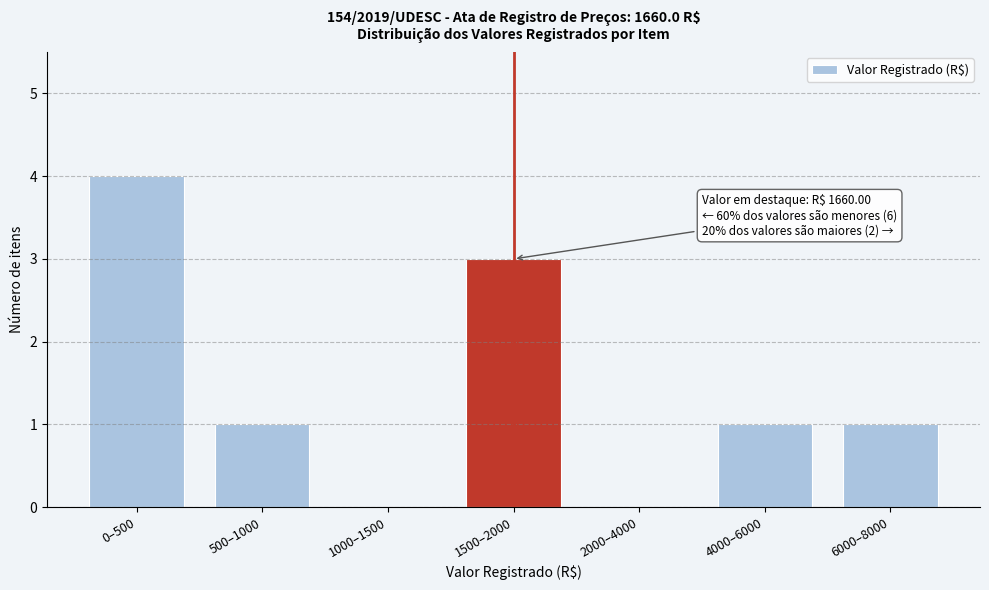

Reading left to right, extract all data points from this chart.

0–500=4	500–1000=1	1000–1500=0	1500–2000=3	2000–4000=0	4000–6000=1	6000–8000=1